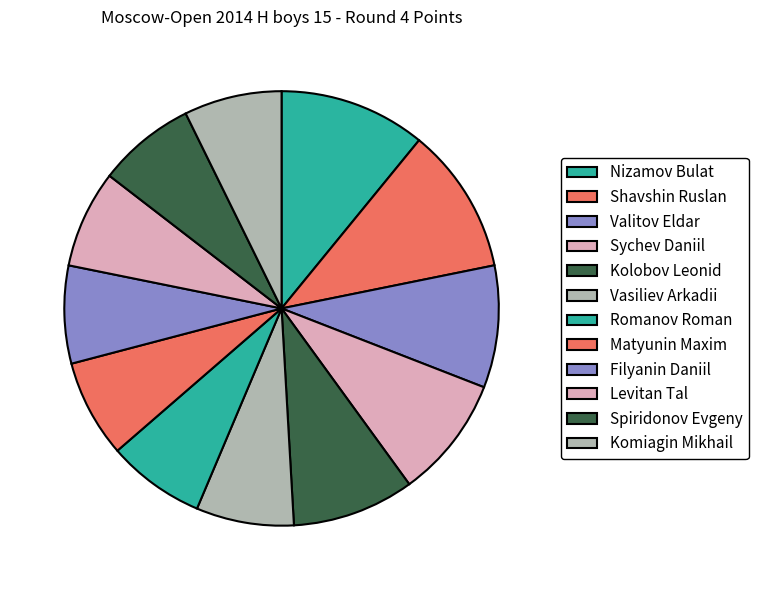

True or false: Spiridonov Evgeny accounts for 7% of the total.

True